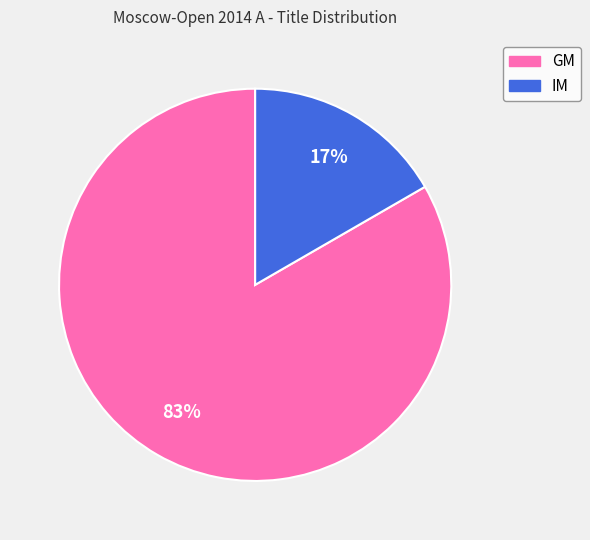

Which category has the smallest portion of the pie?

IM